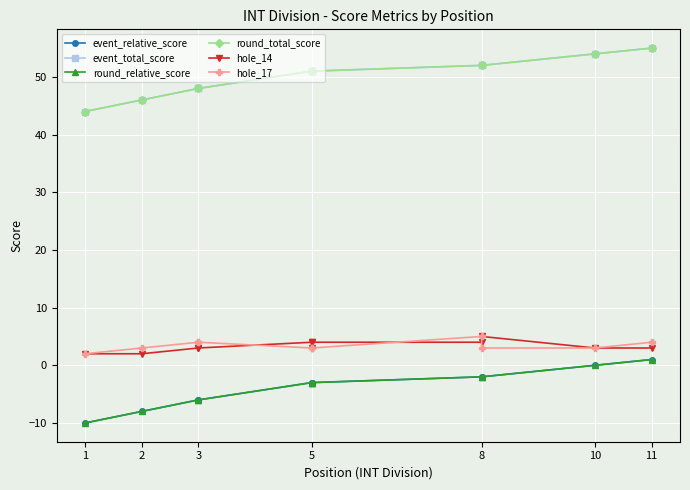

Which has a higher value, 8 or 11?

11